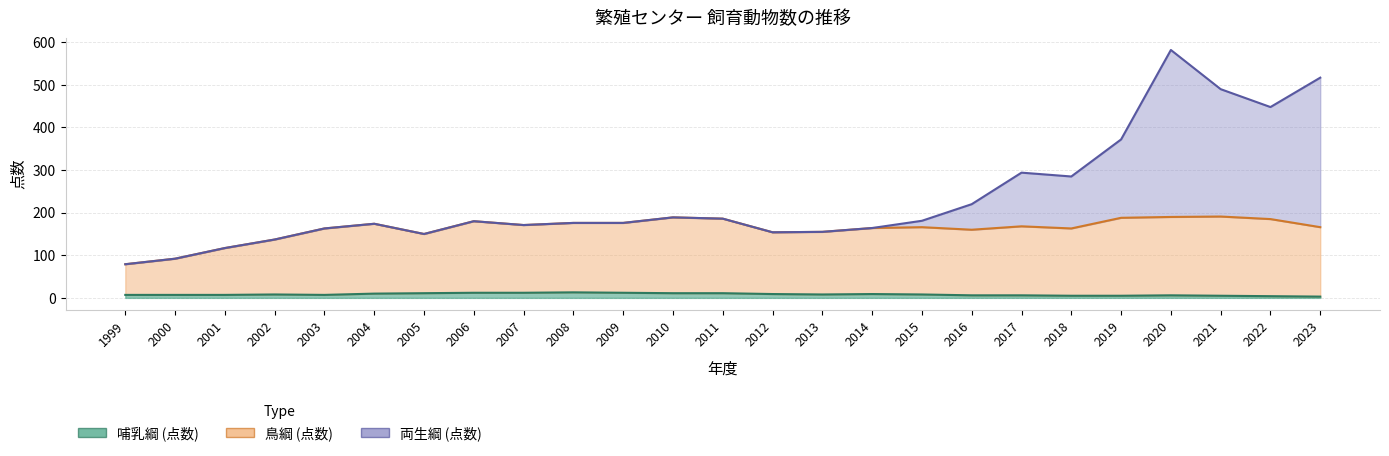

Does the chart display data point markers on the line(s)?

No